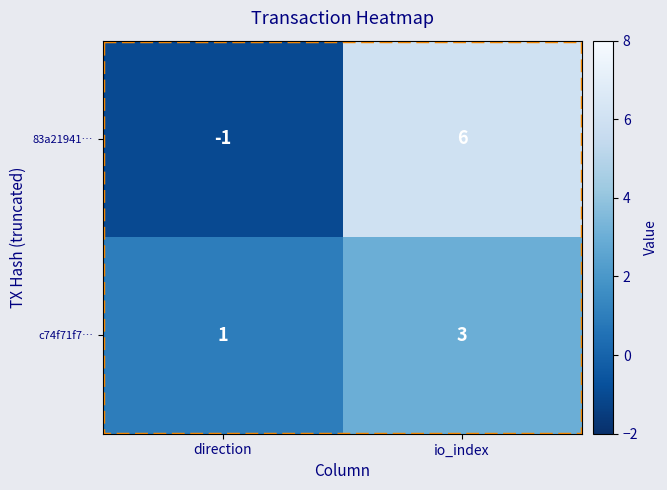

Which series has the largest total across all categories?

83a21941…